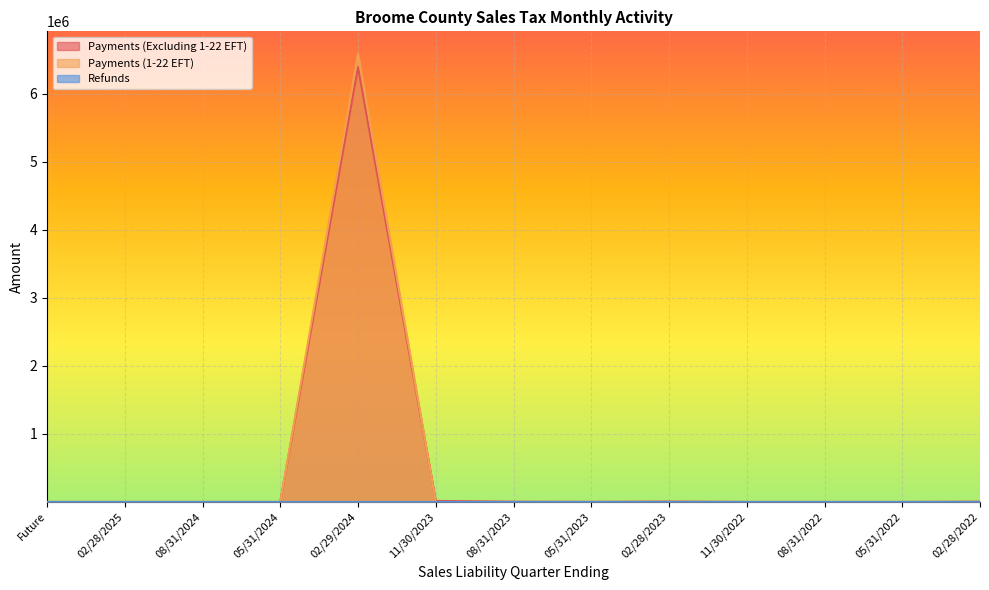

Reading left to right, extract all data points from this chart.

Payments (Excluding 1-22 EFT): 0.0	0.0	0.4	0.0	6388717.3	14856.0	3805.1	1489.2	5913.1	504.1	327.4	472.8	4513.7
Payments (1-22 EFT): 0.0	0.0	0.0	0.0	6584756.0	0.0	0.0	0.0	0.0	91.8	0.0	0.0	0.0